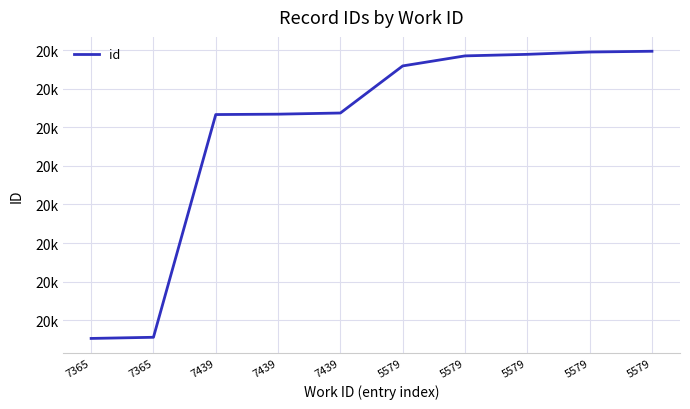

The chart shows a value of 20759 at 5579. True or false?

True